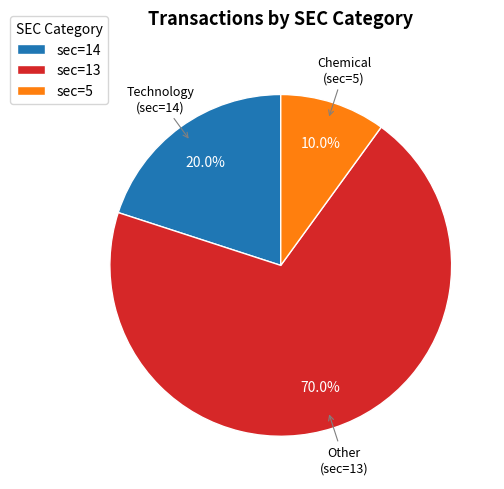

What is the largest slice in the pie chart?

sec=13